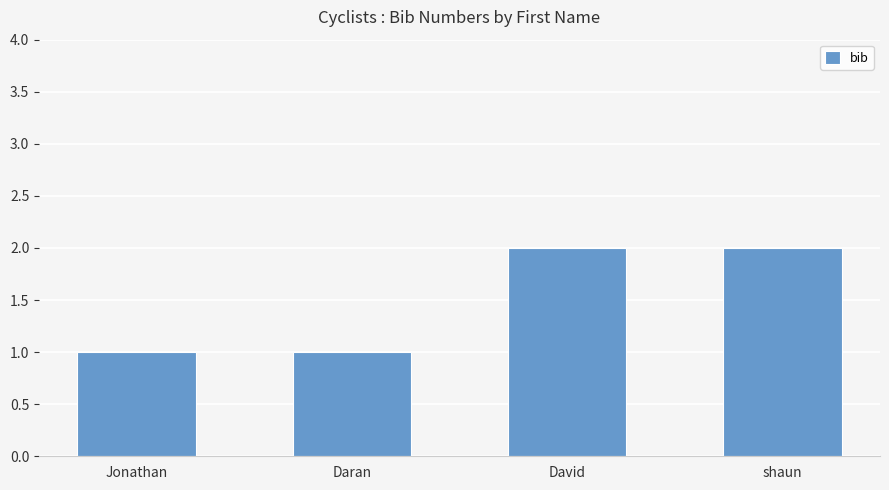

What is the label of the 3rd bar from the right?

Daran